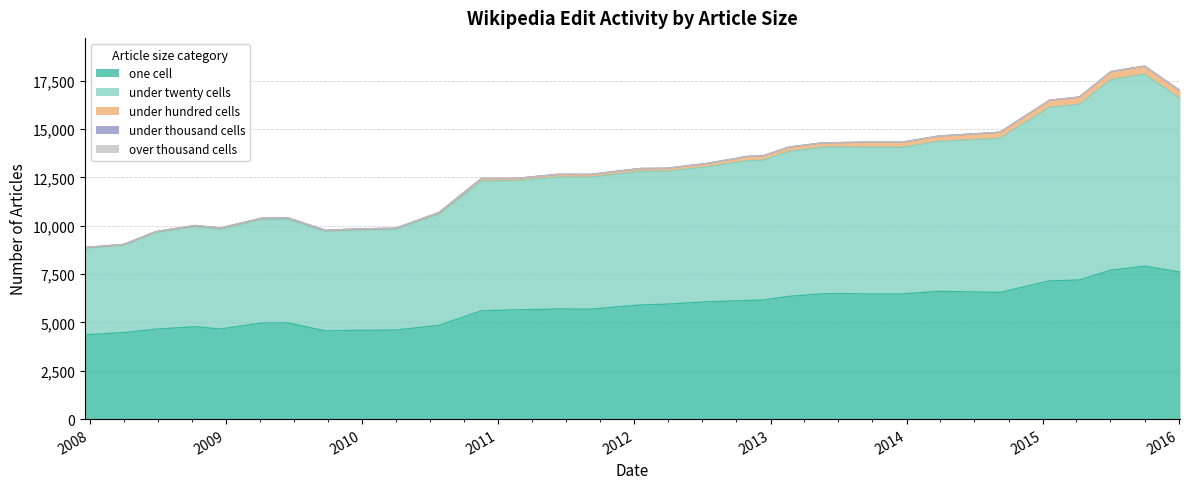

What is the sum of the one_cell values at 2009-12-16 and 2013-02-20?

10941